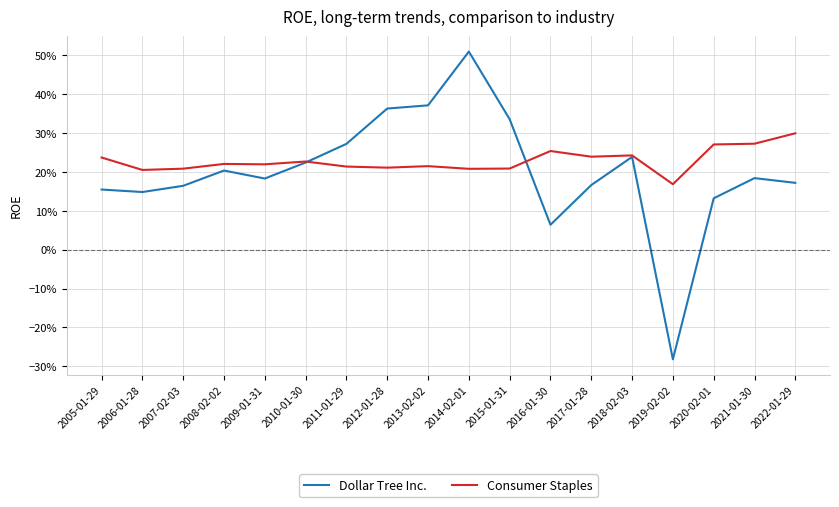

Is this an area chart (filled region under the line)?

No